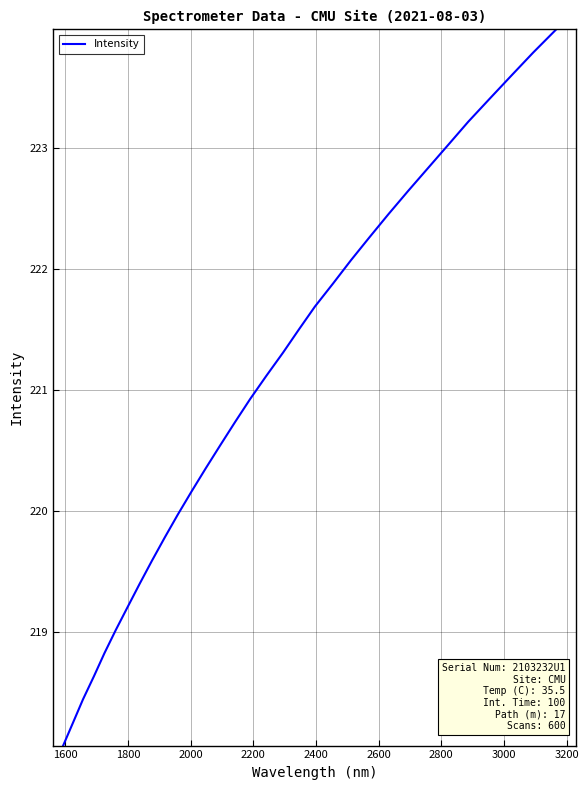

What is the greatest value displayed?

224.0